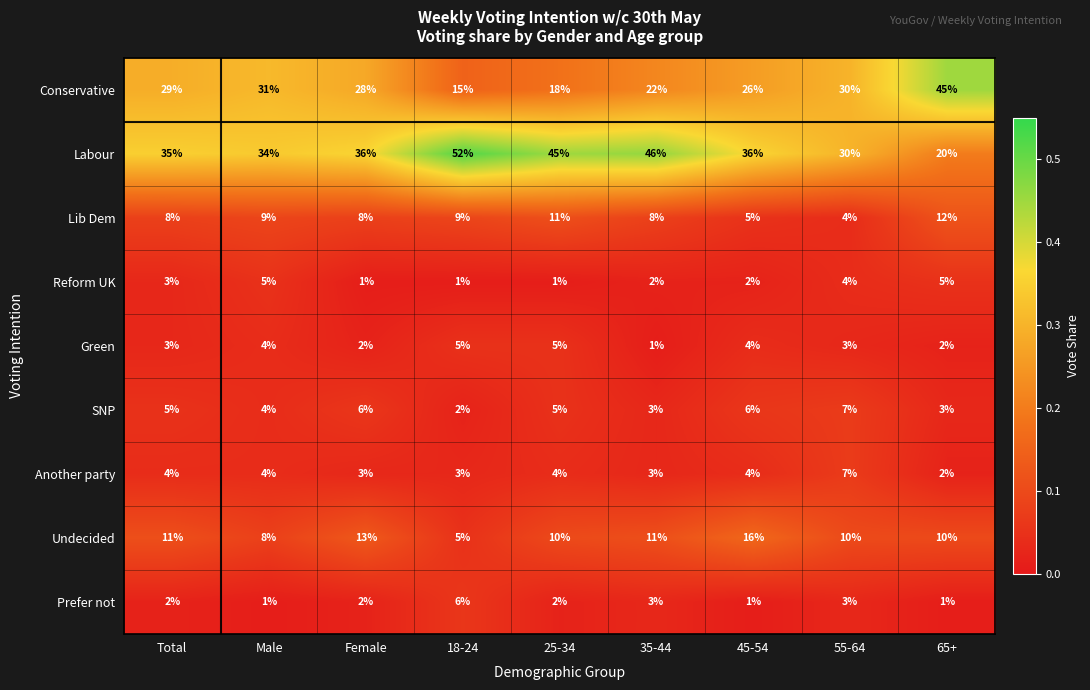

Where is Conservative nearest to the value 30?

55-64